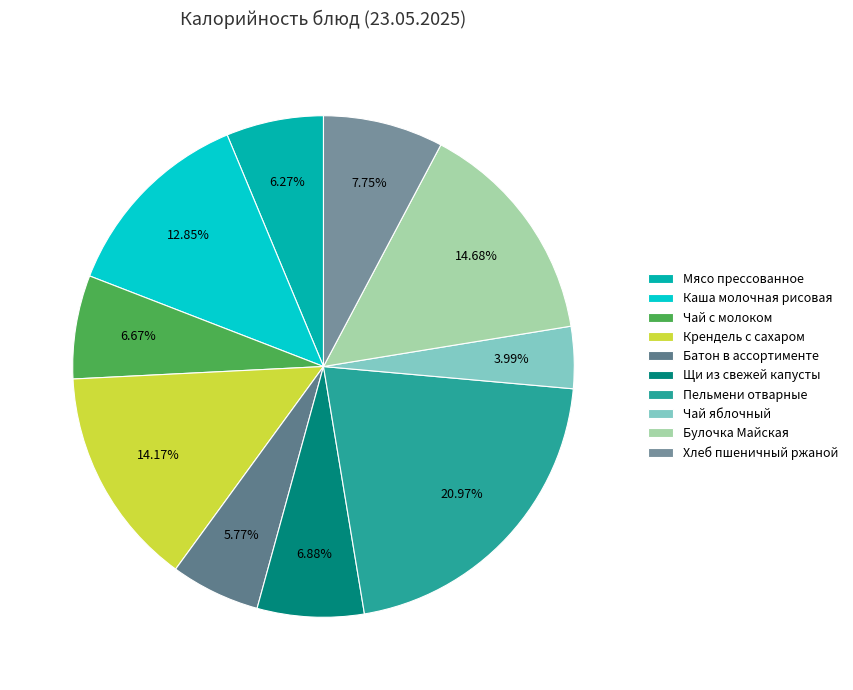

How many slices are in this pie chart?

10